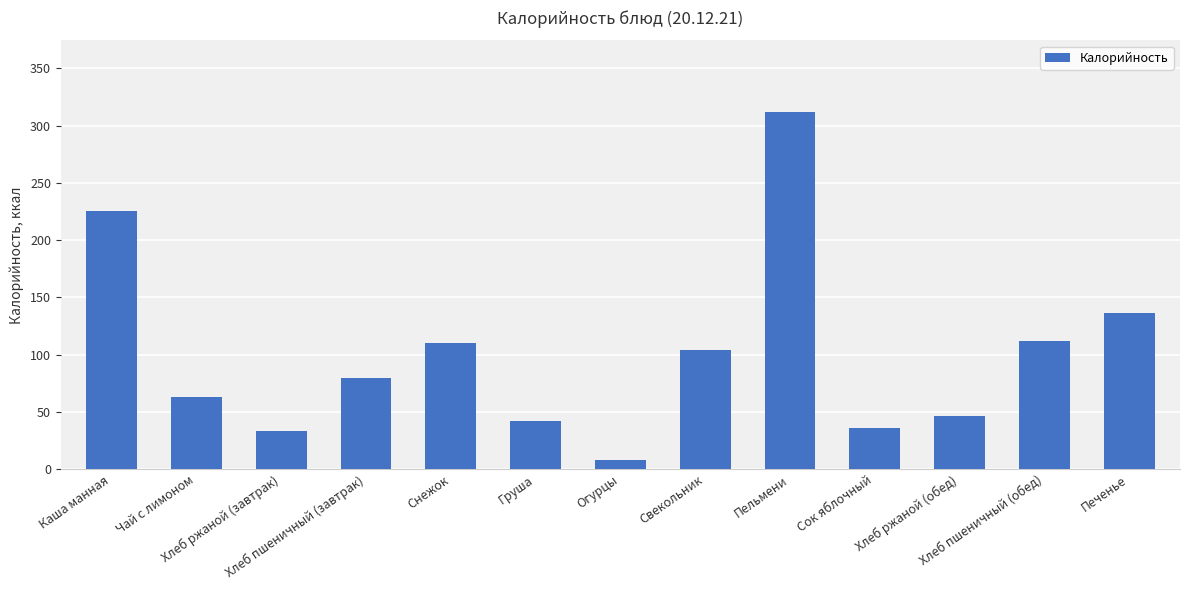

Which has a higher value, Хлеб пшеничный (обед) or Чай с лимоном?

Хлеб пшеничный (обед)